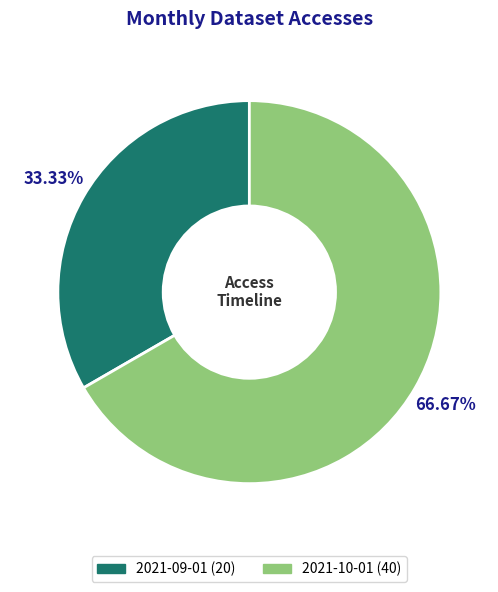

What is the smallest slice in the pie chart?

2021-09-01